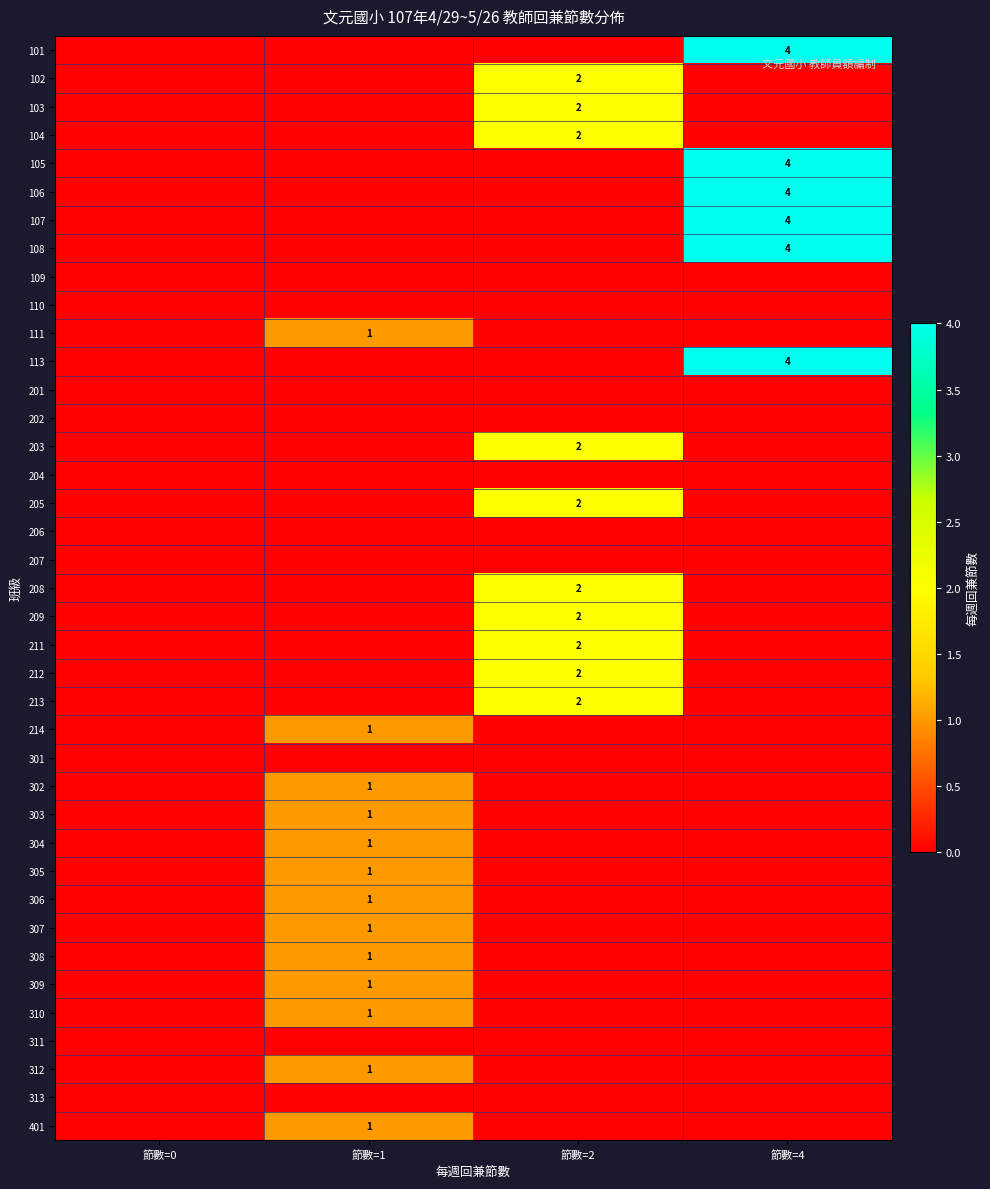

At which category is the sum across all series the highest?

節數=4